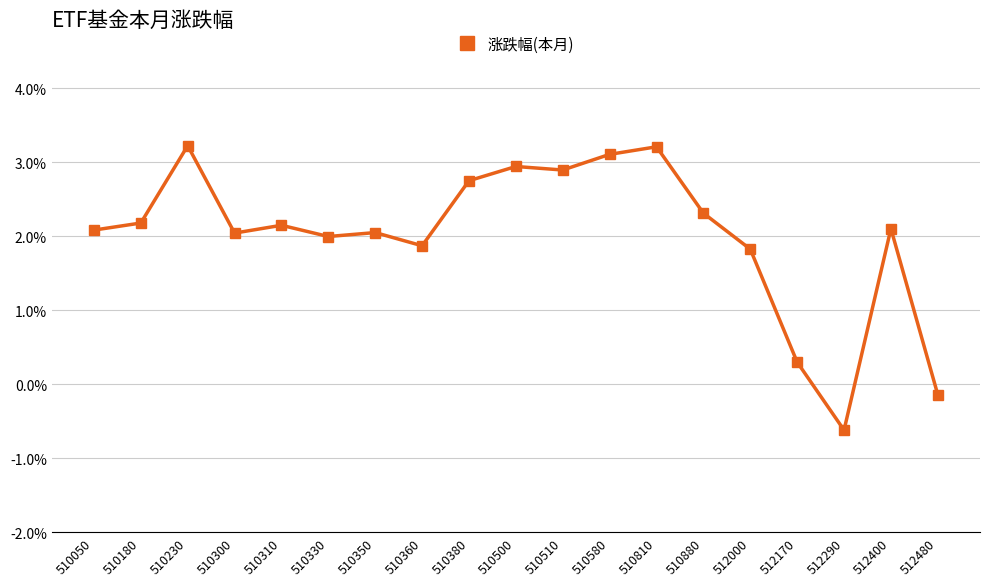

Where does the data first go above 0?

510050